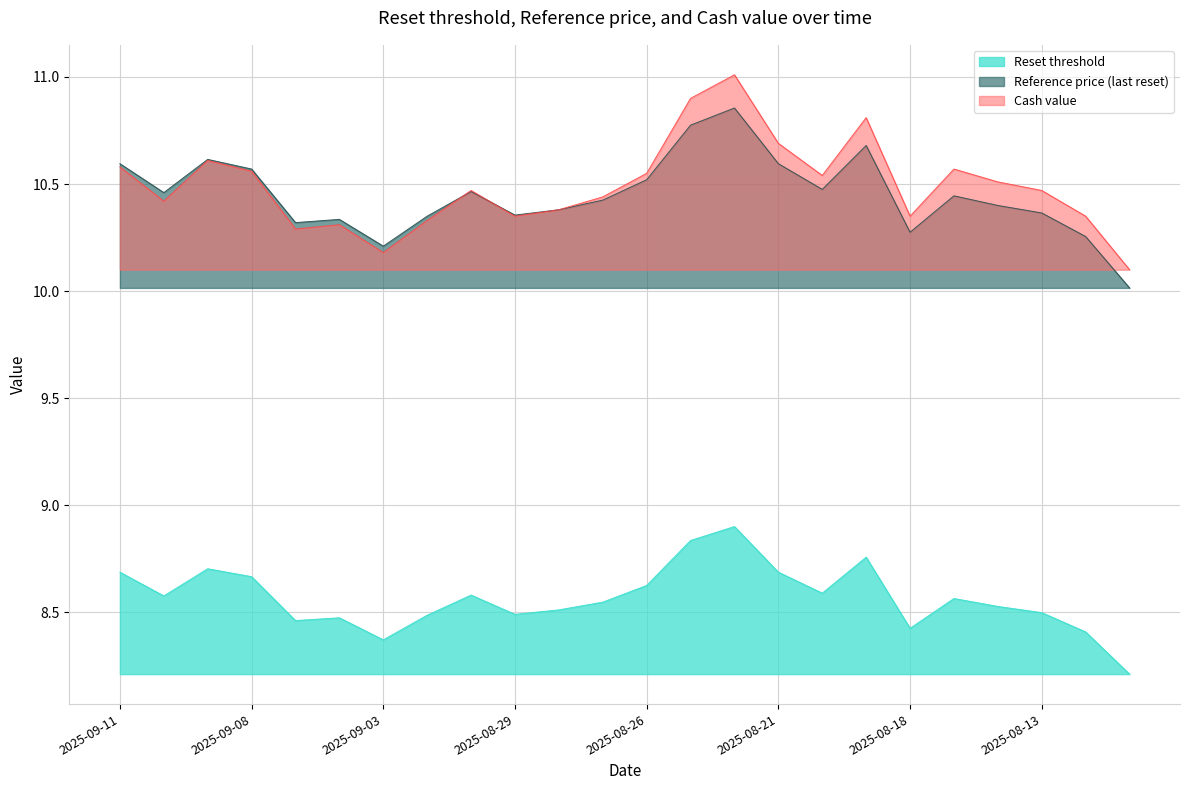

Count the Reset threshold values in the range 8 to 9.

24